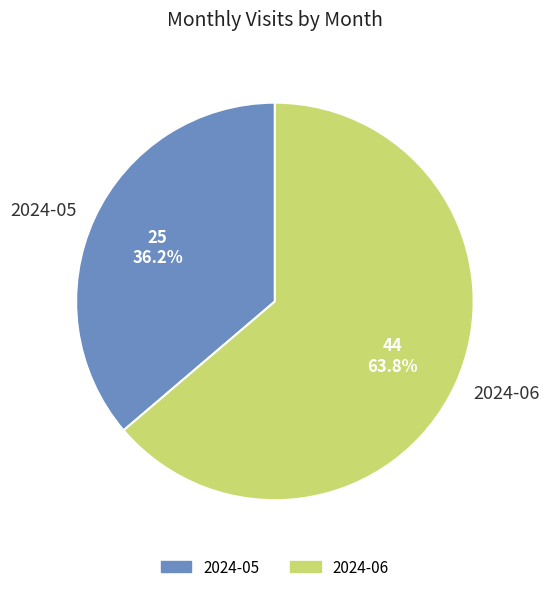

What is the total percentage of 2024-06 and 2024-05?

100.0%